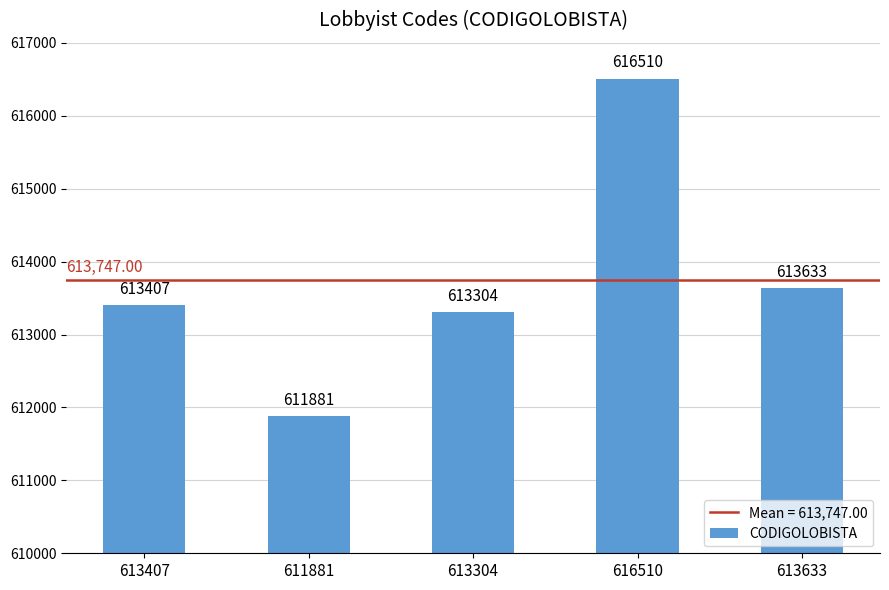

List the labels in order of value, smallest first.

611881, 613304, 613407, 613633, 616510